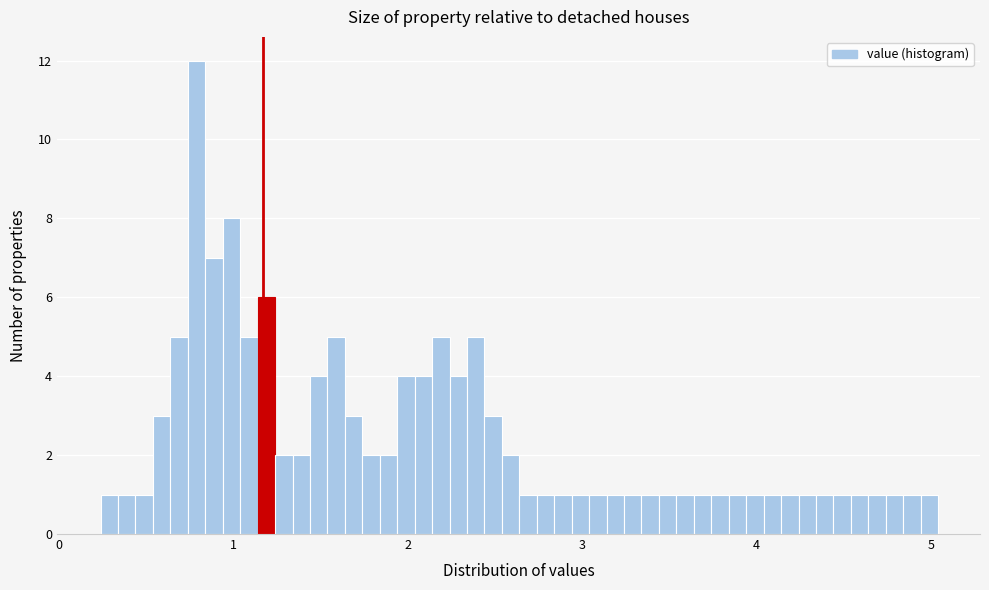

Around what value on the x-axis is the tallest bar? Give the approximate position of its centre, as read against the axis.

0.8